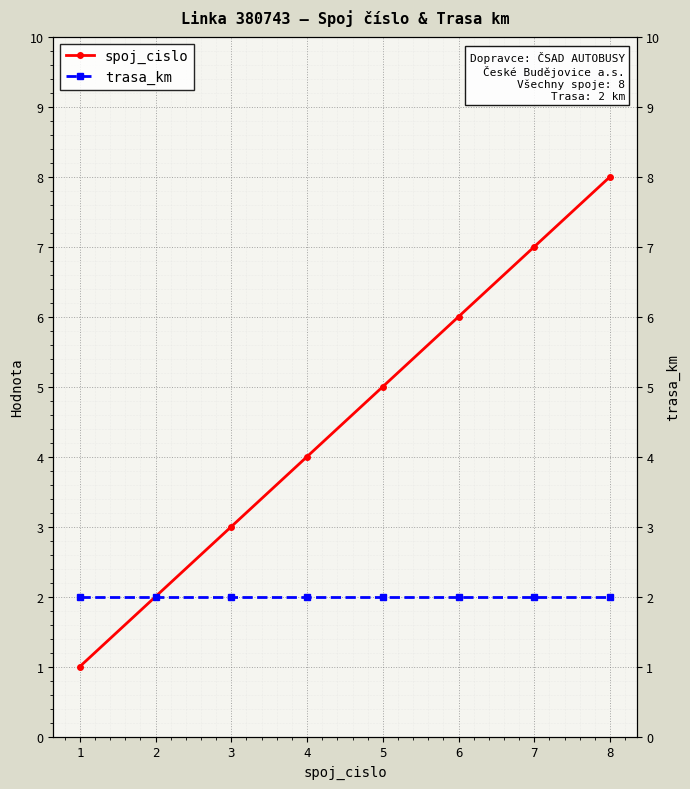

The spoj_cislo series shows 10 at 6. True or false?

False